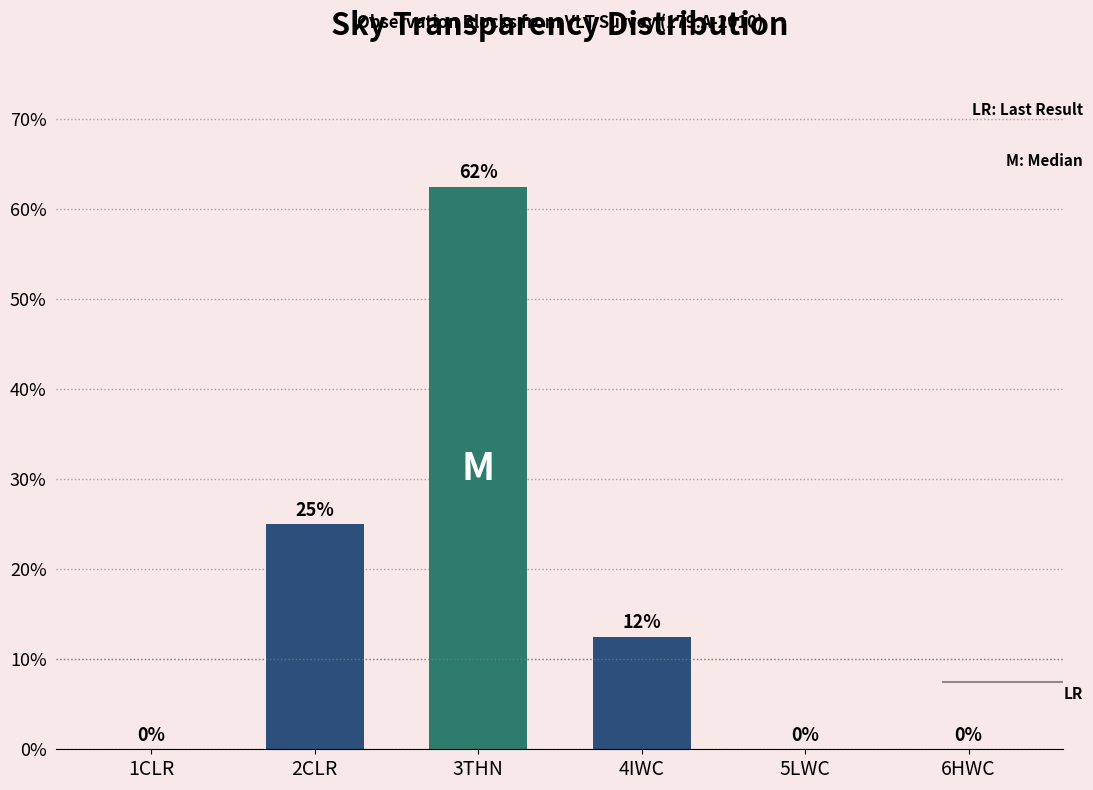

What is the maximum value shown in the chart?

62.5